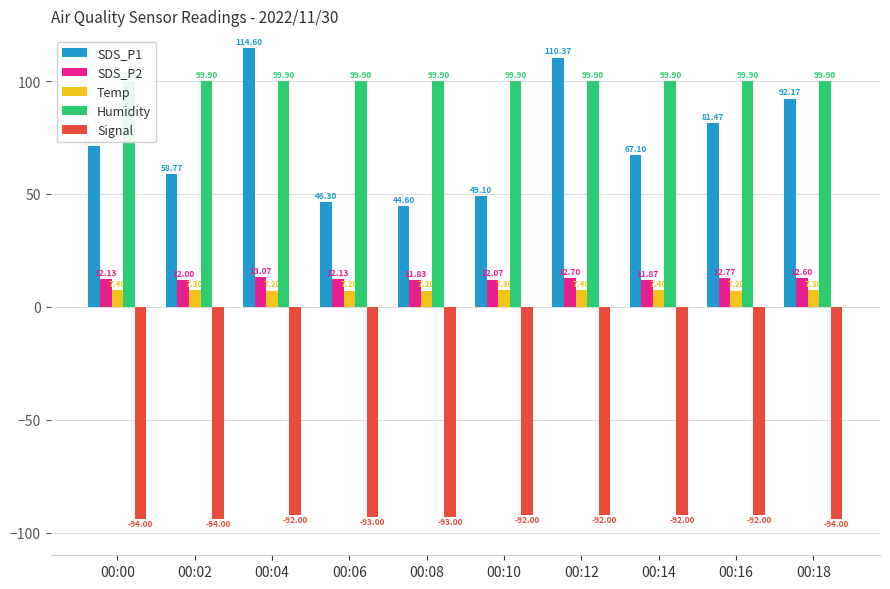

At which label does SDS_P1 reach its peak?

00:04